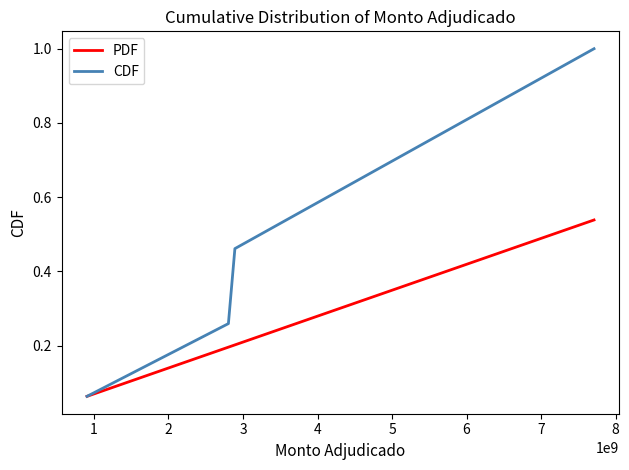

List the series in order of their peak value, lowest first.

PDF, CDF